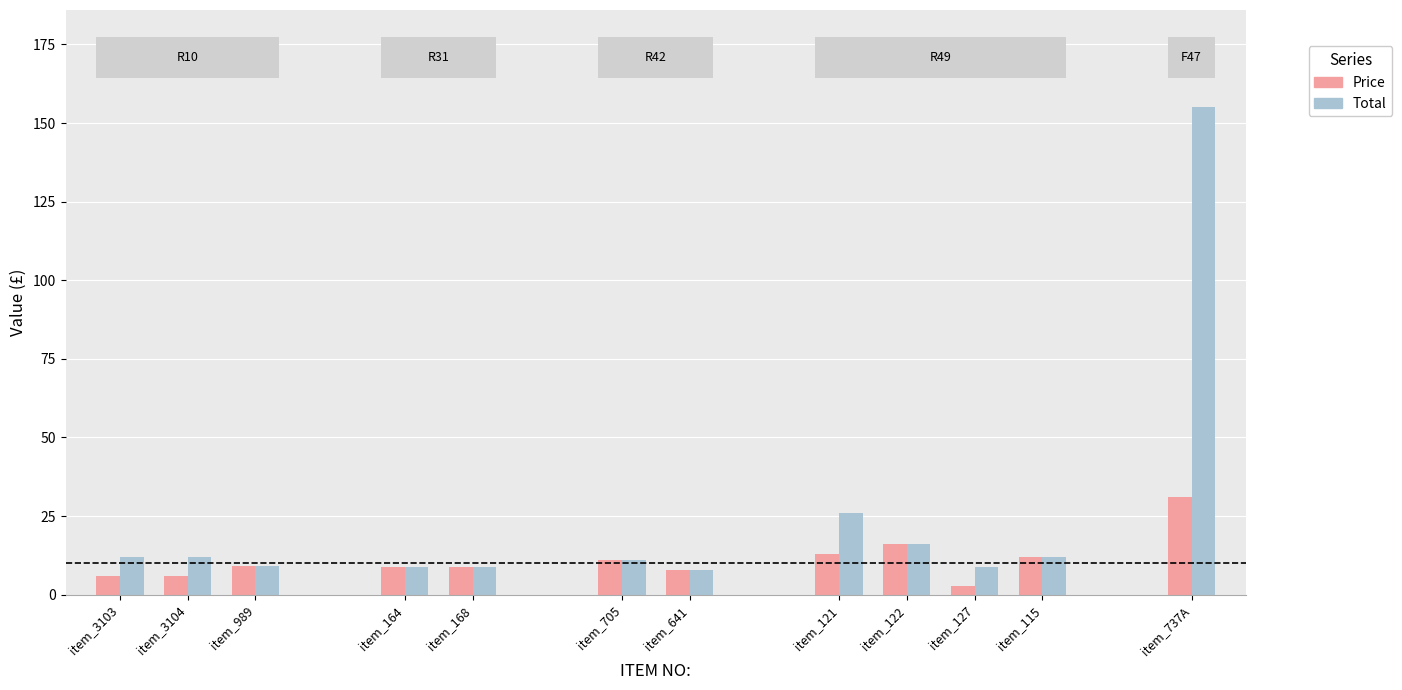

How many bars are there in each group?

2